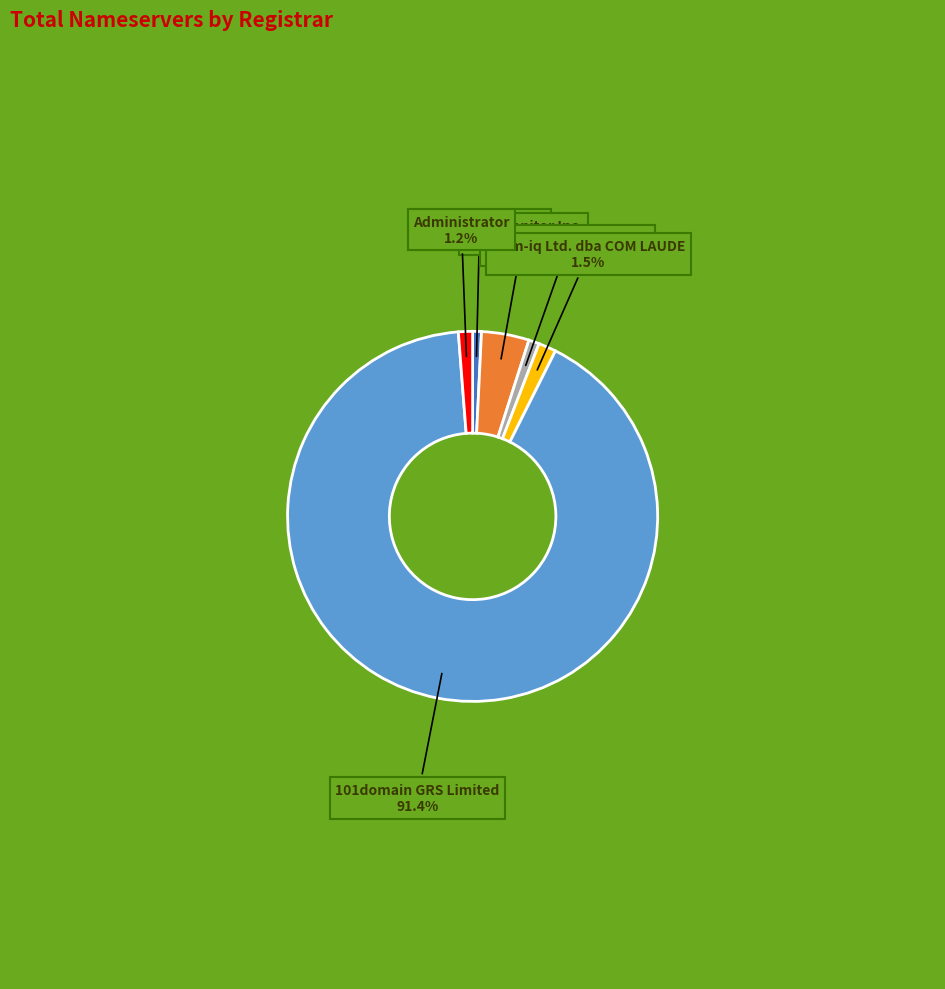

To the nearest percent, what is the combined percentage of Administrator and MarkMonitor Inc.?

5%